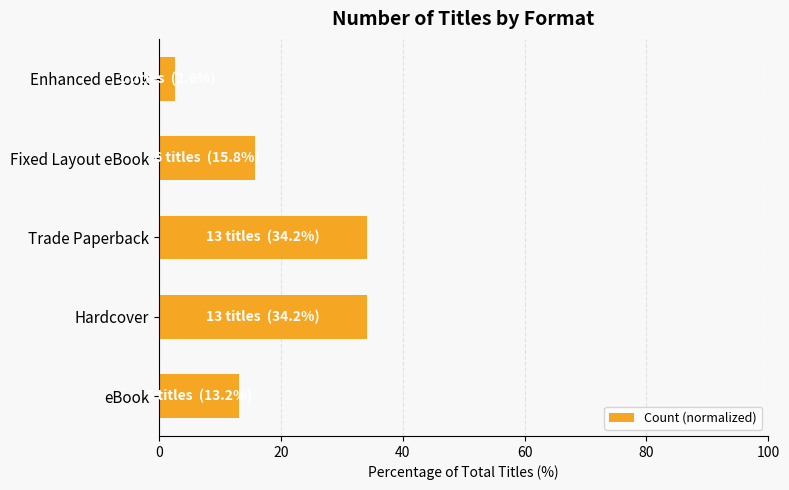

What is the ratio of the value at Trade Paperback to the value at eBook?

2.6